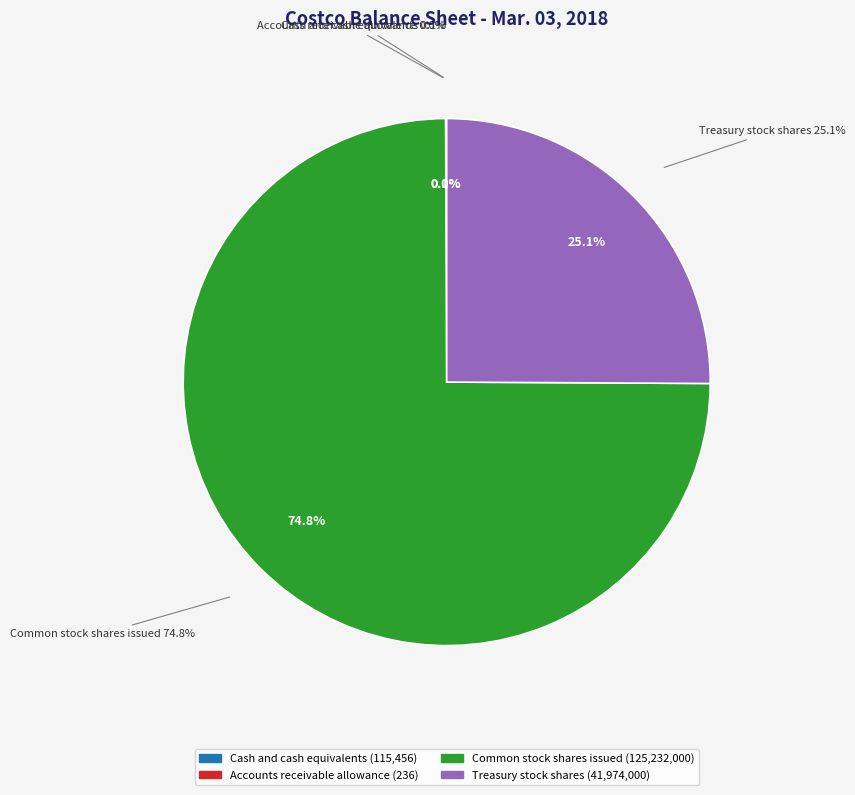

How much of the chart is everything except Treasury stock shares?

74.9%